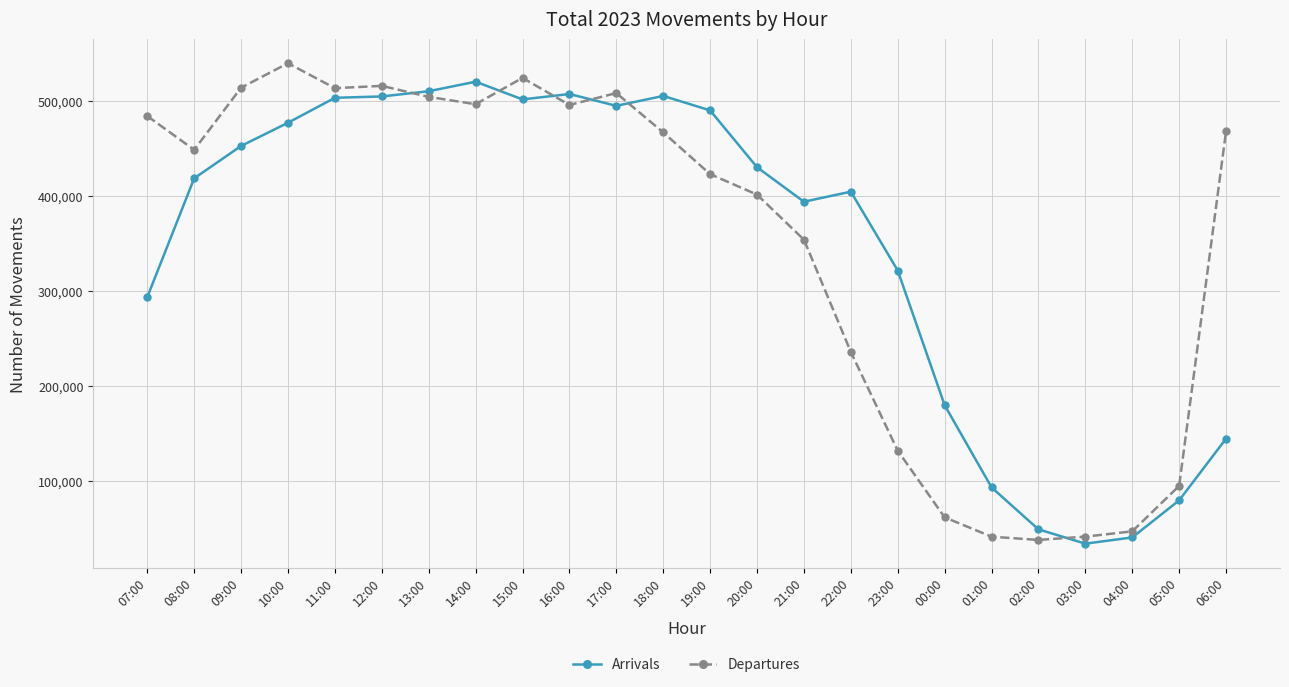

What are all the series names shown in the legend?

Arrivals, Departures